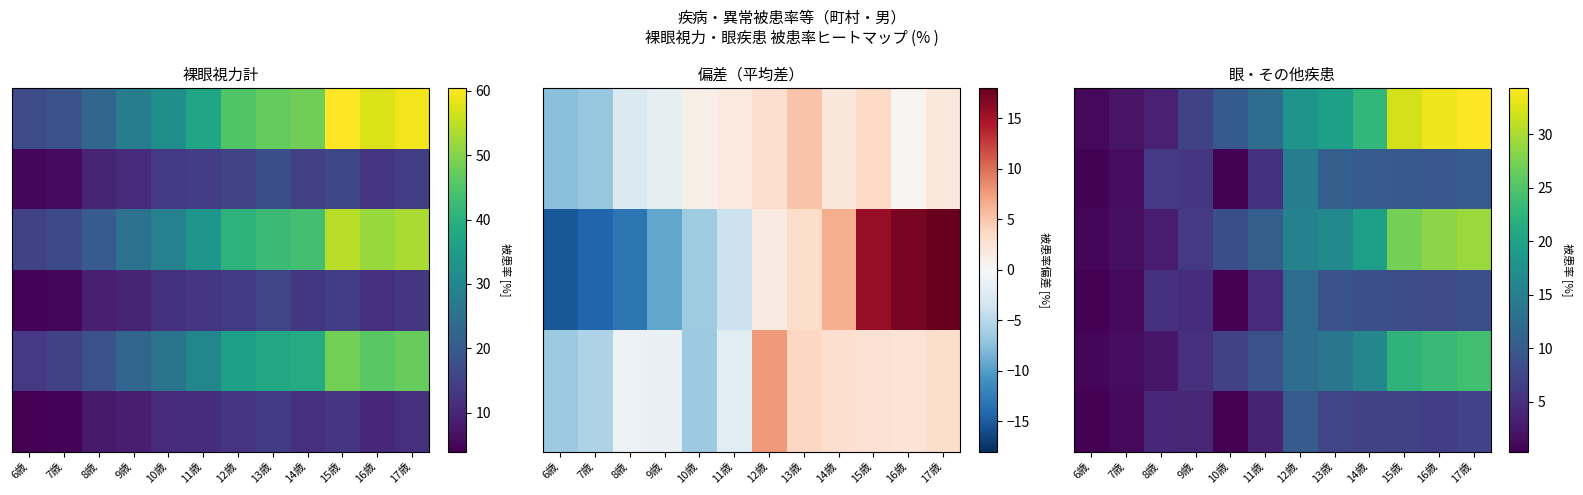

What is the minimum value shown in the chart?

0.3